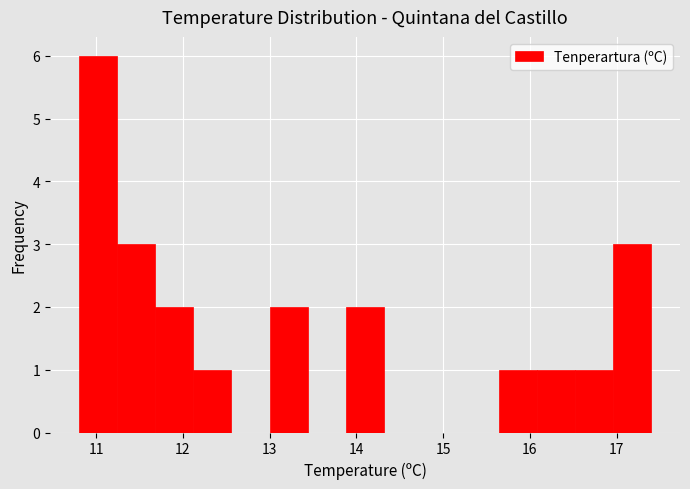

Reading left to right, transcribe this chart: for each bar, give the range it covers on the x-axis and its height. Neither the bar edges nor the heights are printed on the chart, so give them approximately, as read against the axes.

10.80 to 11.24: 6
11.24 to 11.68: 3
11.68 to 12.12: 2
12.12 to 12.56: 1
12.56 to 13.00: 0
13.00 to 13.44: 2
13.44 to 13.88: 0
13.88 to 14.32: 2
14.32 to 14.76: 0
14.76 to 15.20: 0
15.20 to 15.64: 0
15.64 to 16.08: 1
16.08 to 16.52: 1
16.52 to 16.96: 1
16.96 to 17.40: 3